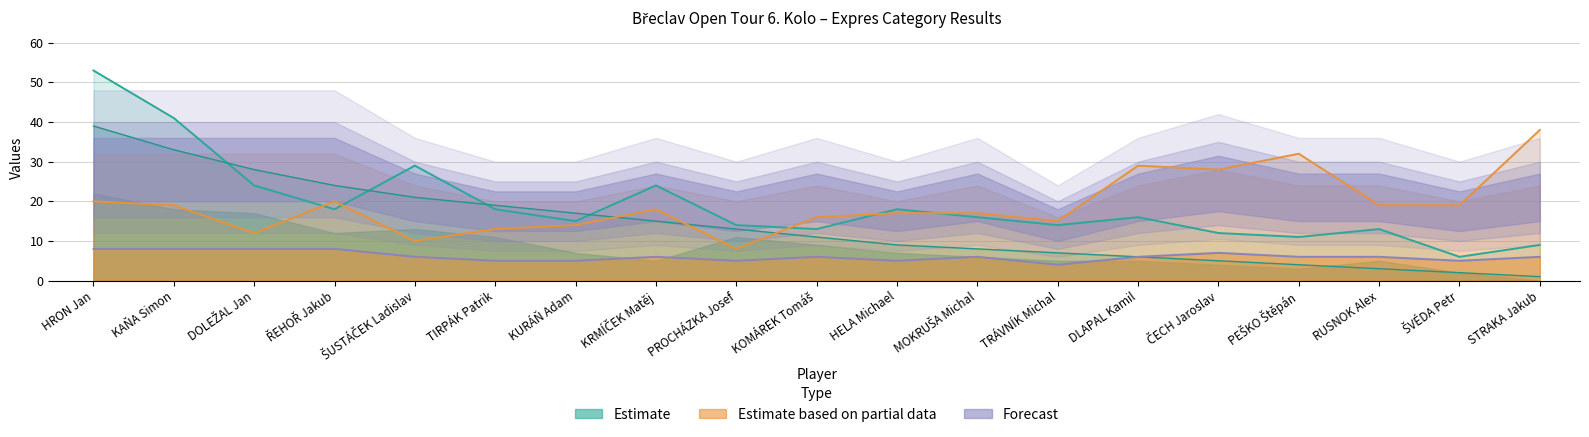

Reading left to right, list all the values displayed in this chart.

Goals For: 53	41	24	18	29	18	15	24	14	13	18	16	14	16	12	11	13	6	9
Goals Against: 20	19	12	20	10	13	14	18	8	16	17	17	15	29	28	32	19	19	38
Total Score: 39	33	28	24	21	19	17	15	13	11	9	8	7	6	5	4	3	2	1
Games Played: 8	8	8	8	6	5	5	6	5	6	5	6	4	6	7	6	6	5	6